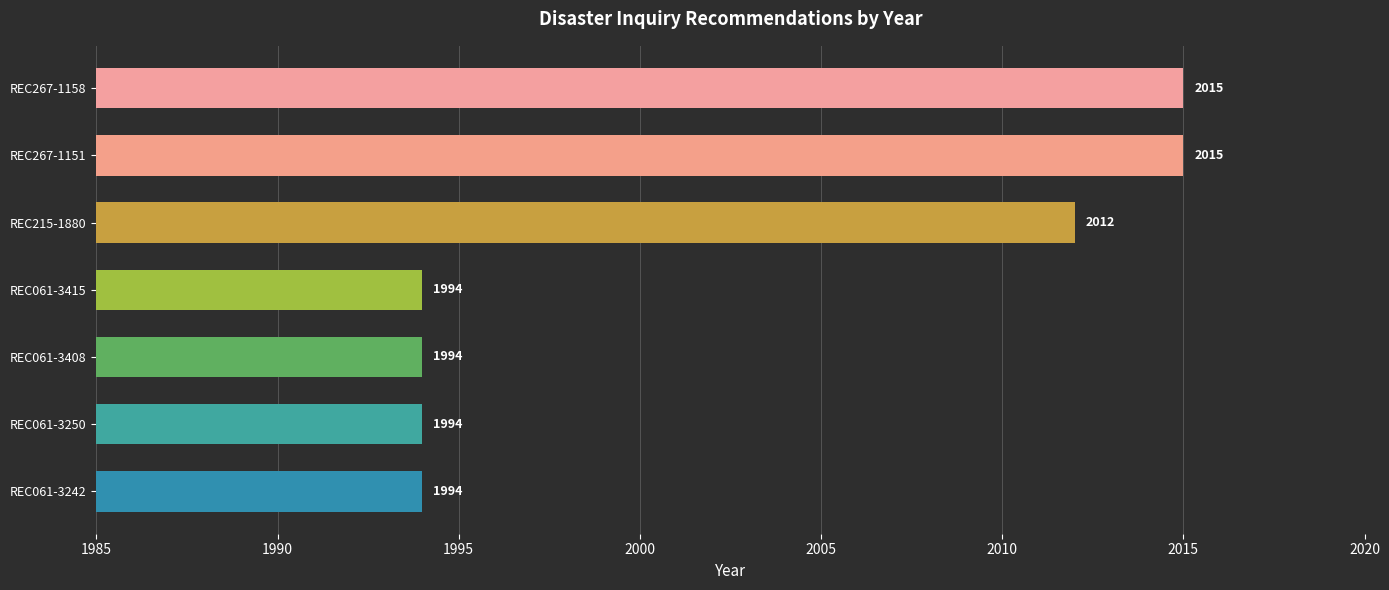

What is the average value?

2003